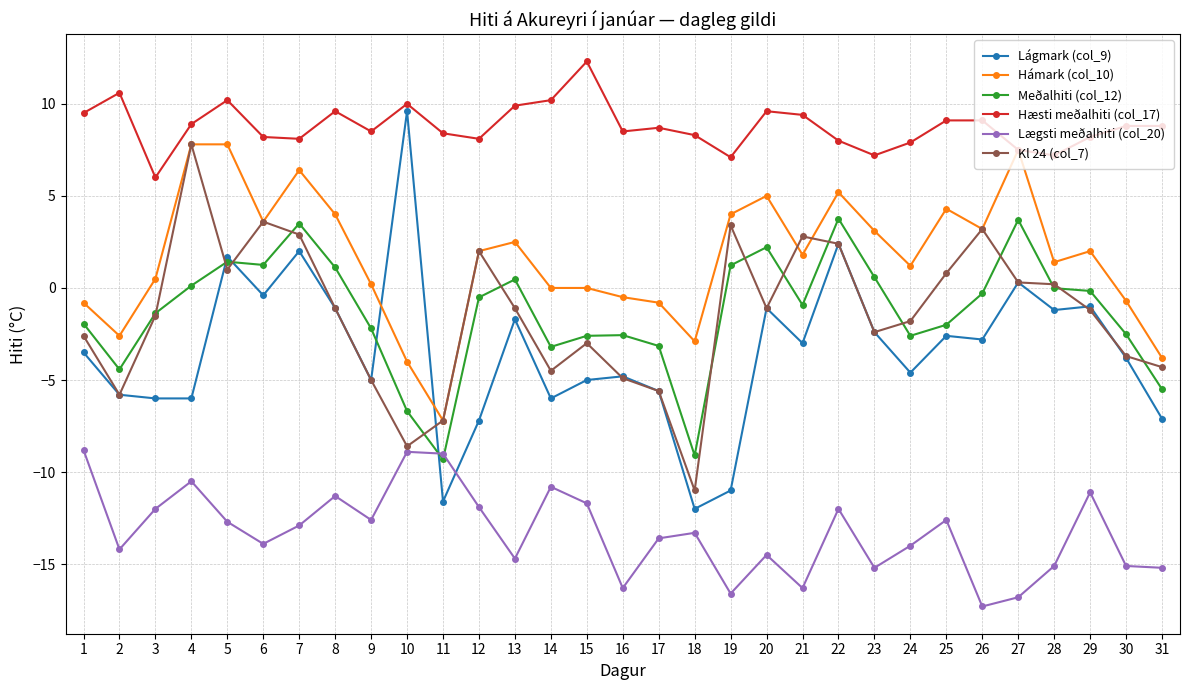

What is the value of the Hámark (col_10) point at the 1st from the left?

-0.8